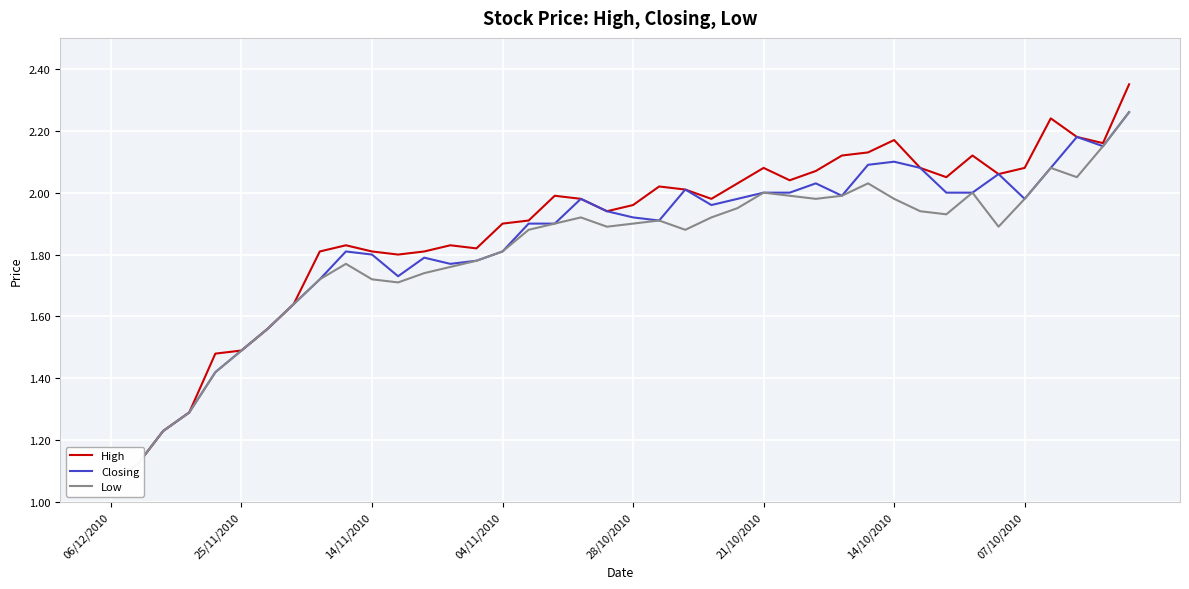

At which category does the chart reach its peak across all series?

39